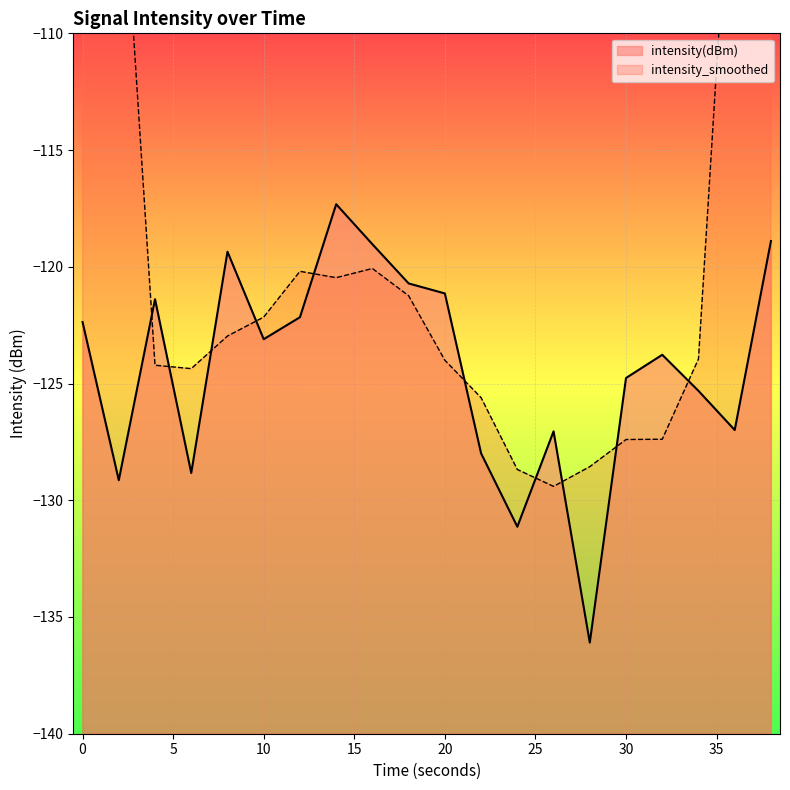

Does the chart display data point markers on the line(s)?

No